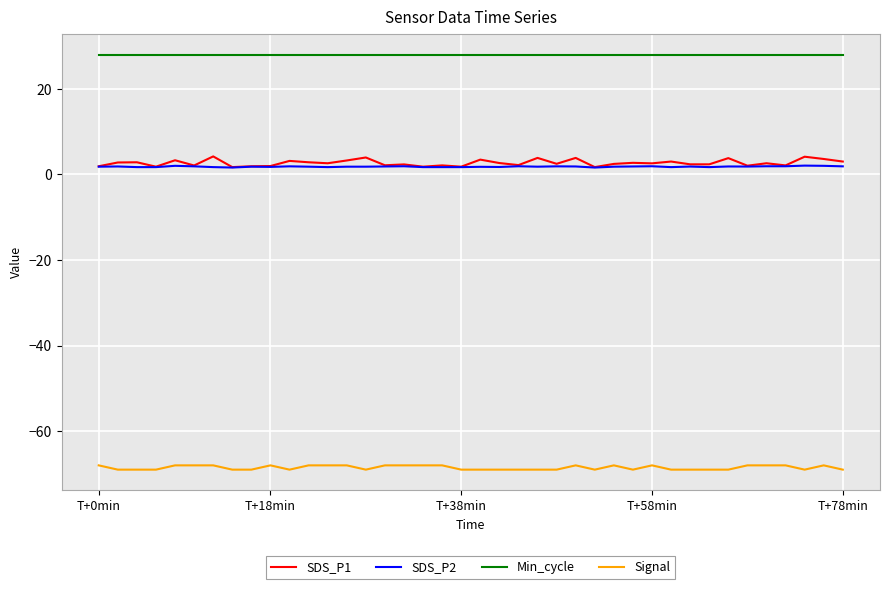

Which series has the largest total across all categories?

Min_cycle